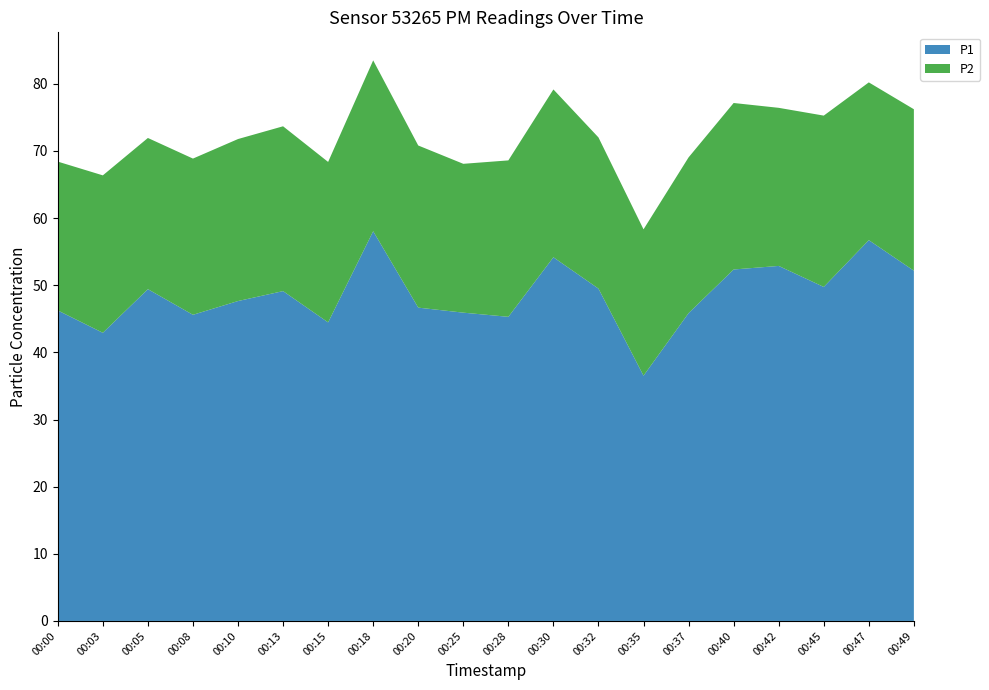

Reading right to left, transcribe all the data shown in this chart.

P1: 00:49=52.2	00:47=56.7	00:45=49.8	00:42=52.9	00:40=52.4	00:37=45.9	00:35=36.5	00:32=49.5	00:30=54.2	00:28=45.3	00:25=45.9	00:20=46.7	00:18=58.0	00:15=44.5	00:13=49.1	00:10=47.6	00:08=45.6	00:05=49.4	00:03=42.9	00:00=46.2
P2: 00:49=24.1	00:47=23.5	00:45=25.5	00:42=23.6	00:40=24.8	00:37=23.2	00:35=21.8	00:32=22.5	00:30=25.0	00:28=23.3	00:25=22.2	00:20=24.1	00:18=25.4	00:15=23.9	00:13=24.6	00:10=24.1	00:08=23.3	00:05=22.5	00:03=23.4	00:00=22.2